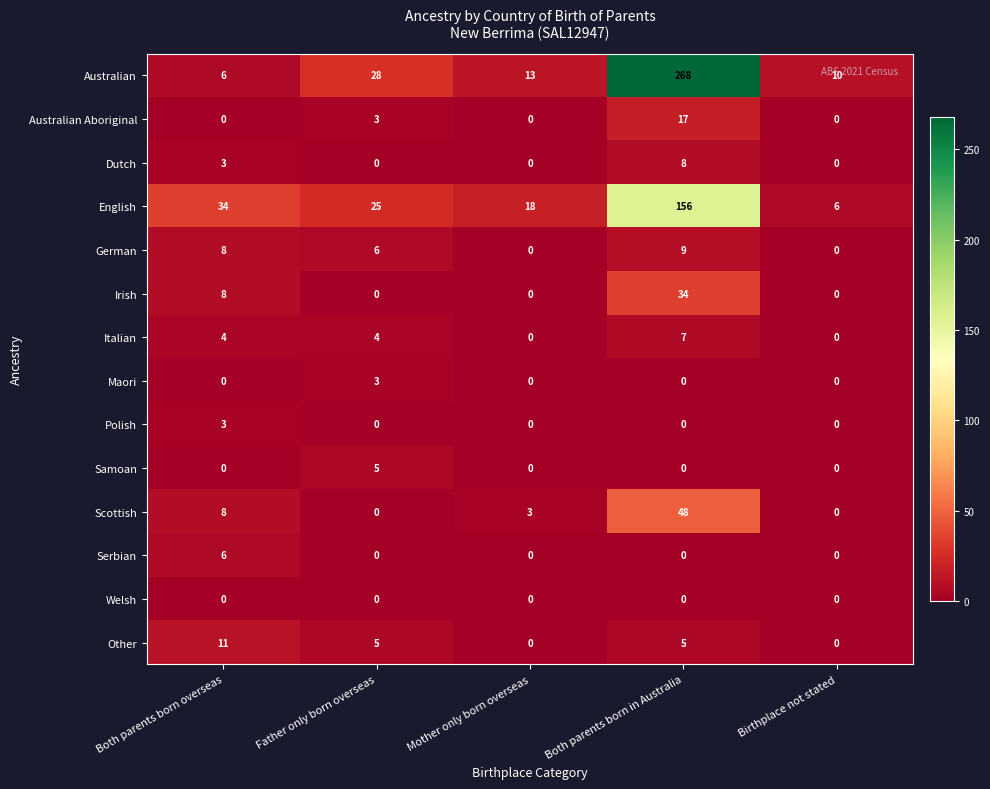

What is the sum of all Italian values?

15